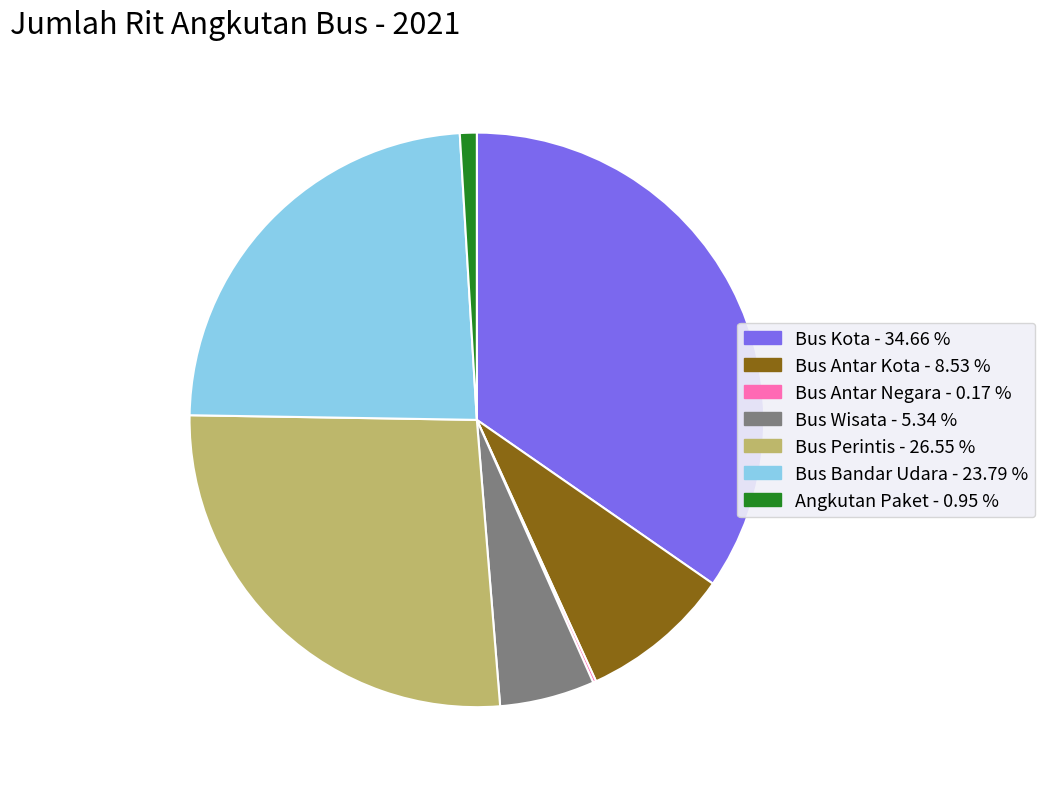

Between Bus Antar Kota and Bus Kota, which is larger?

Bus Kota